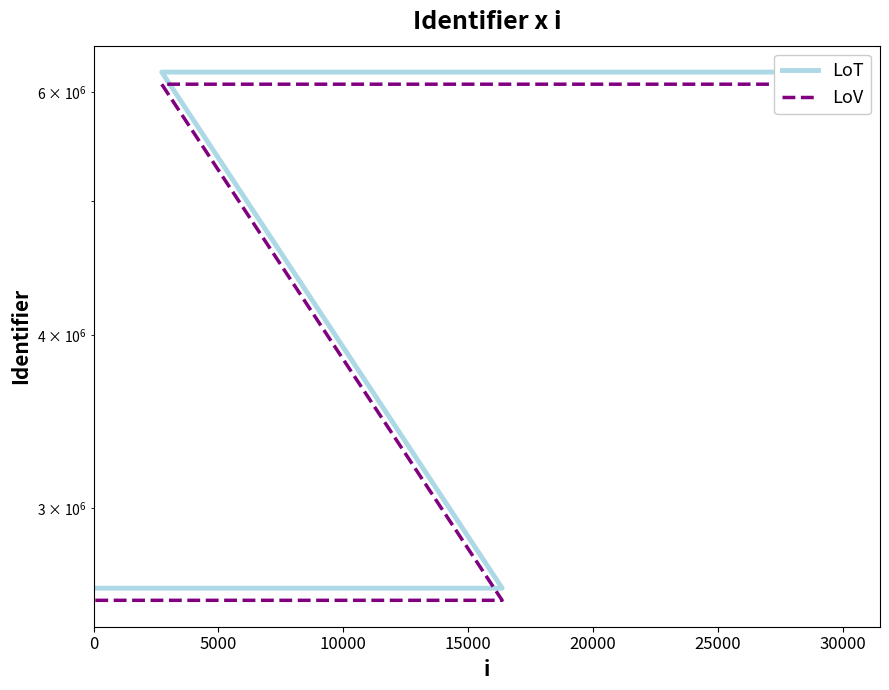

How many lines are shown in the chart?

2